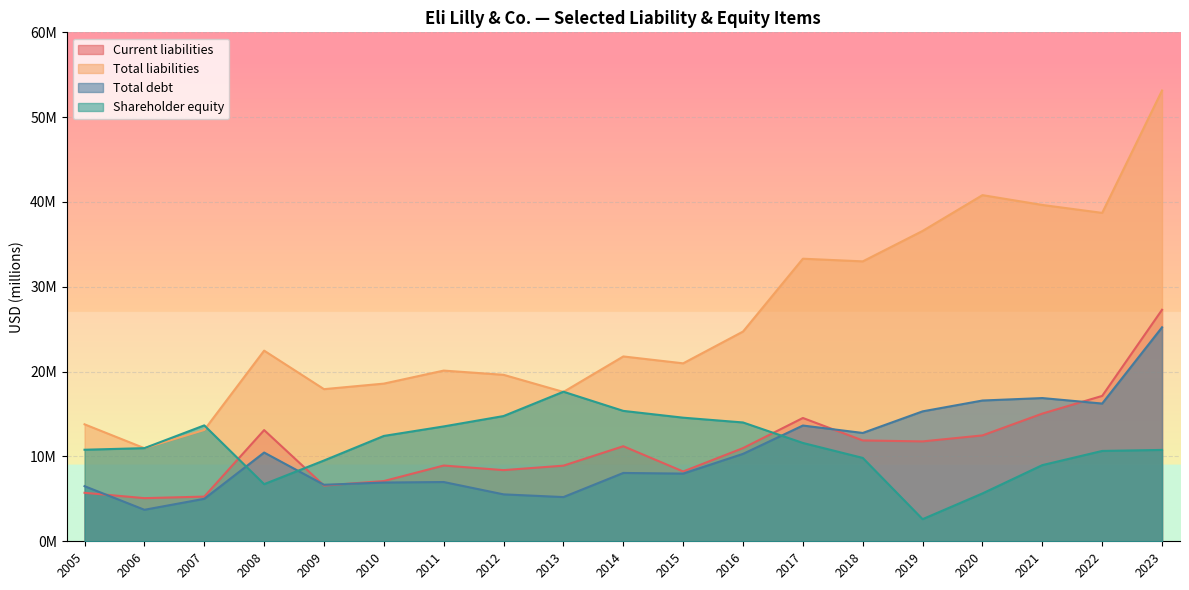

Does the chart display data point markers on the line(s)?

No